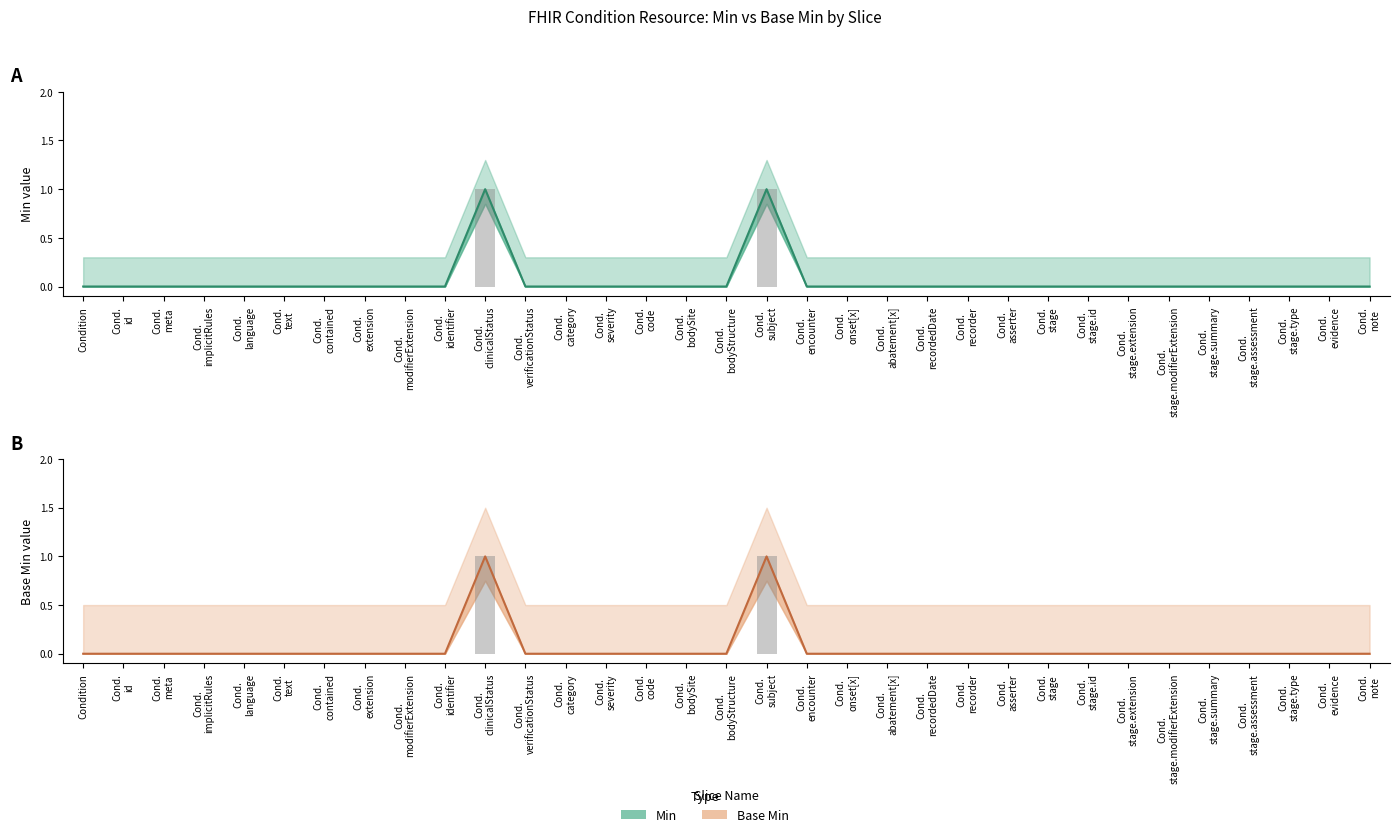

True or false: Min has a value of 0 at Cond. recordedDate.

False